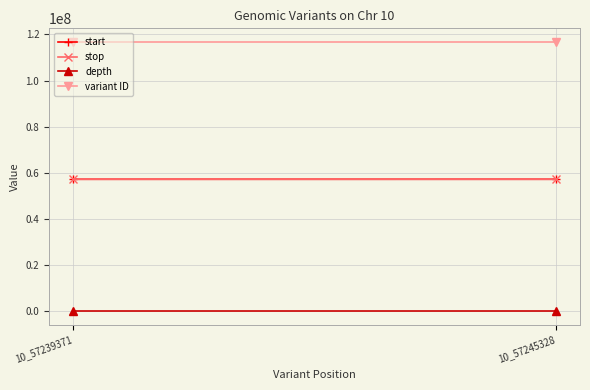

At 10_57245328, list the series in order from largest to smallest.

variant ID, stop, start, depth